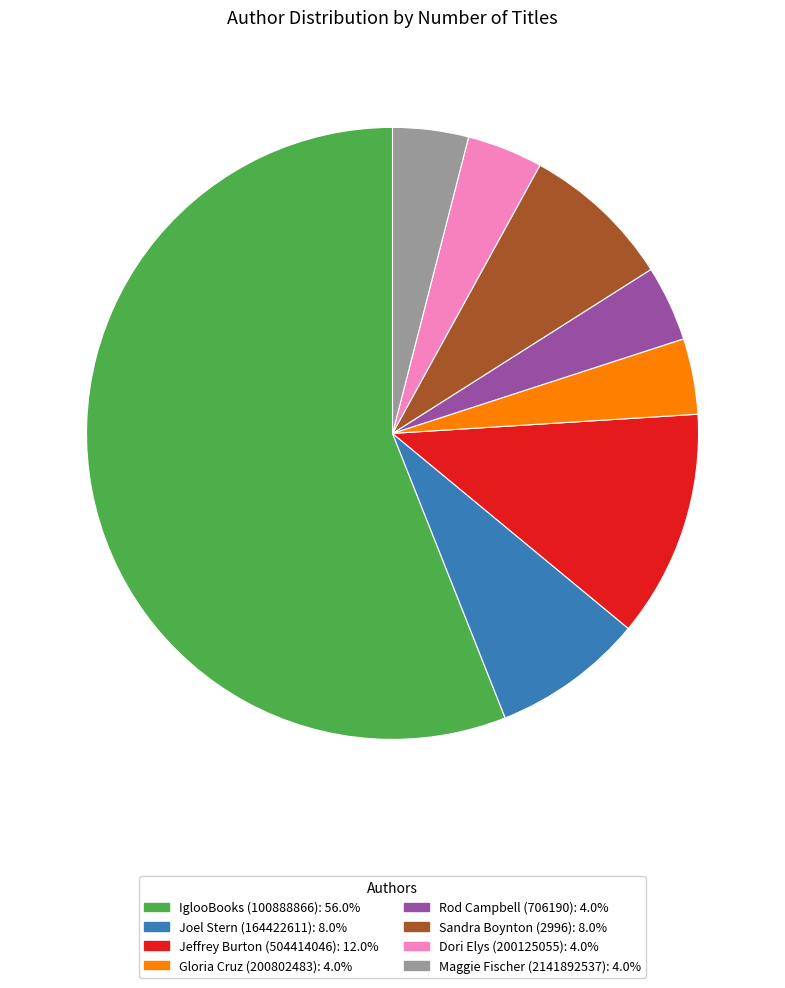

Is there a majority slice in this chart?

Yes